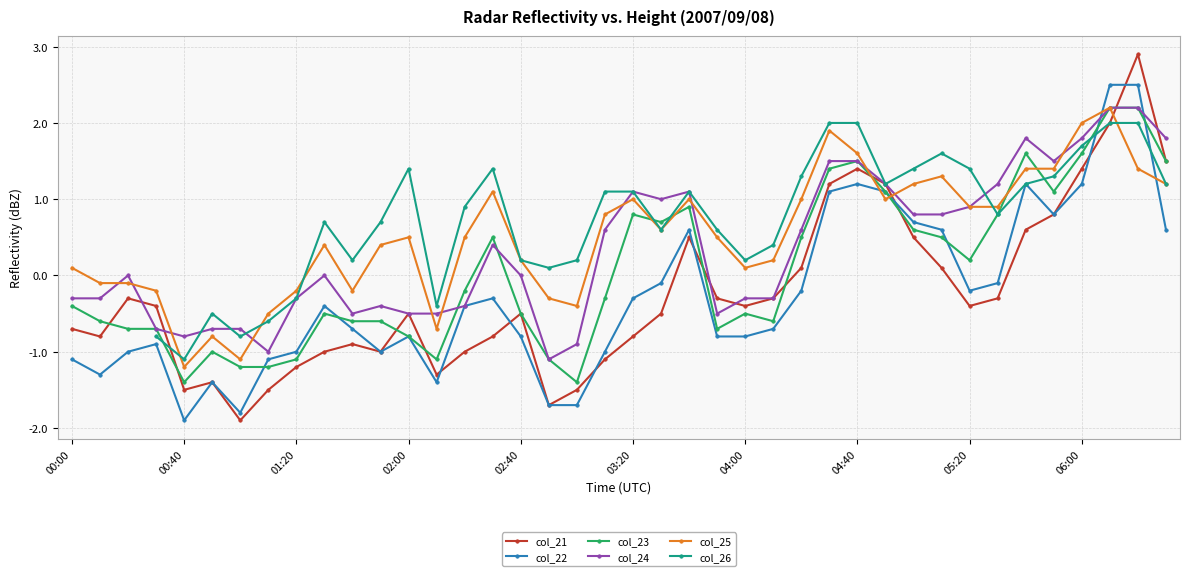

How many lines are shown in the chart?

6